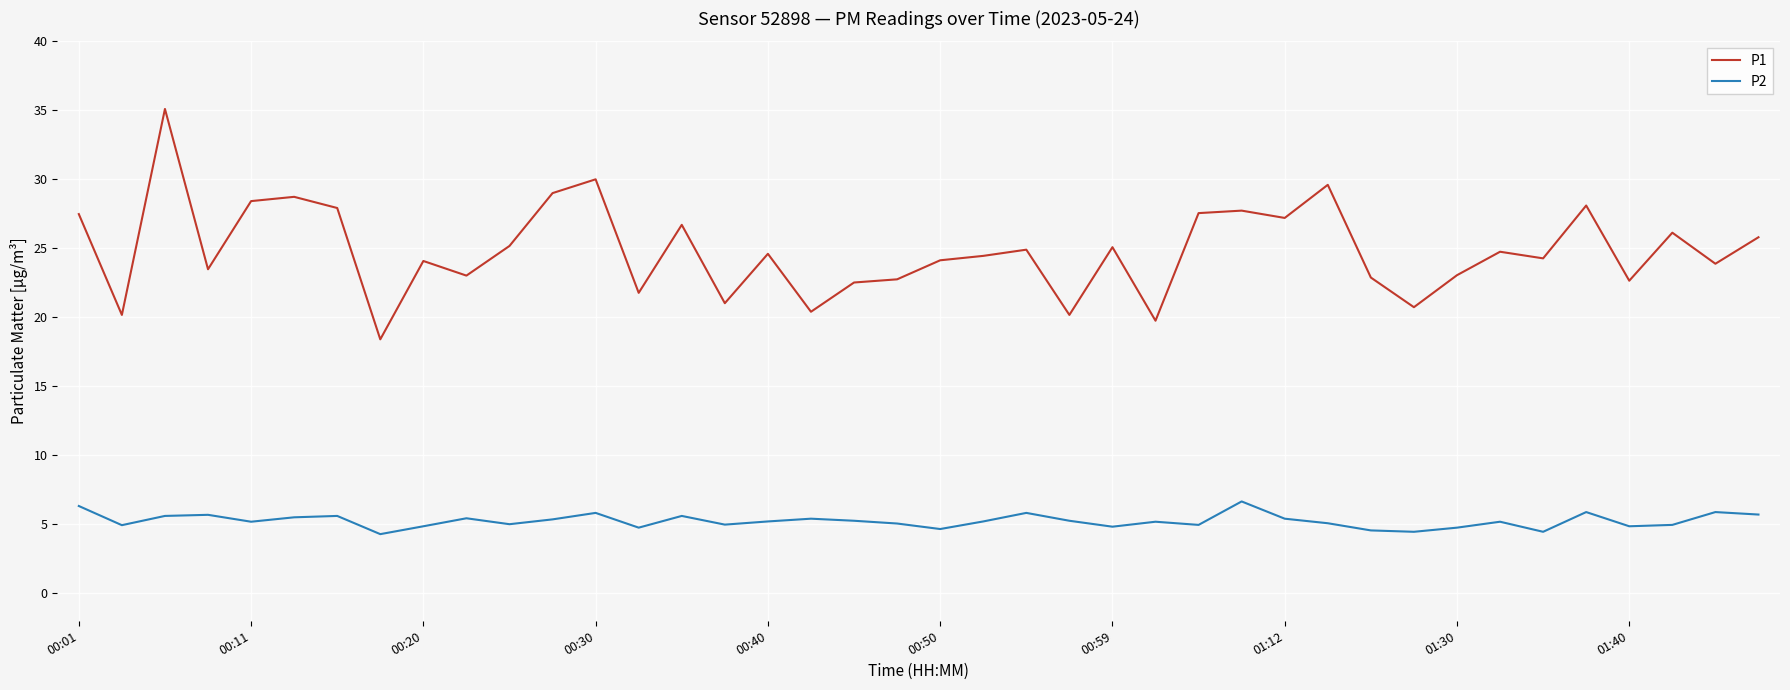

True or false: P2 and P1 intersect in this chart.

False